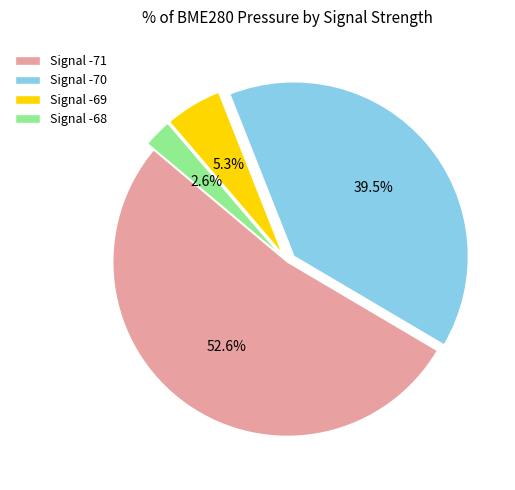

What percentage is NOT represented by Signal -70?

60.5%